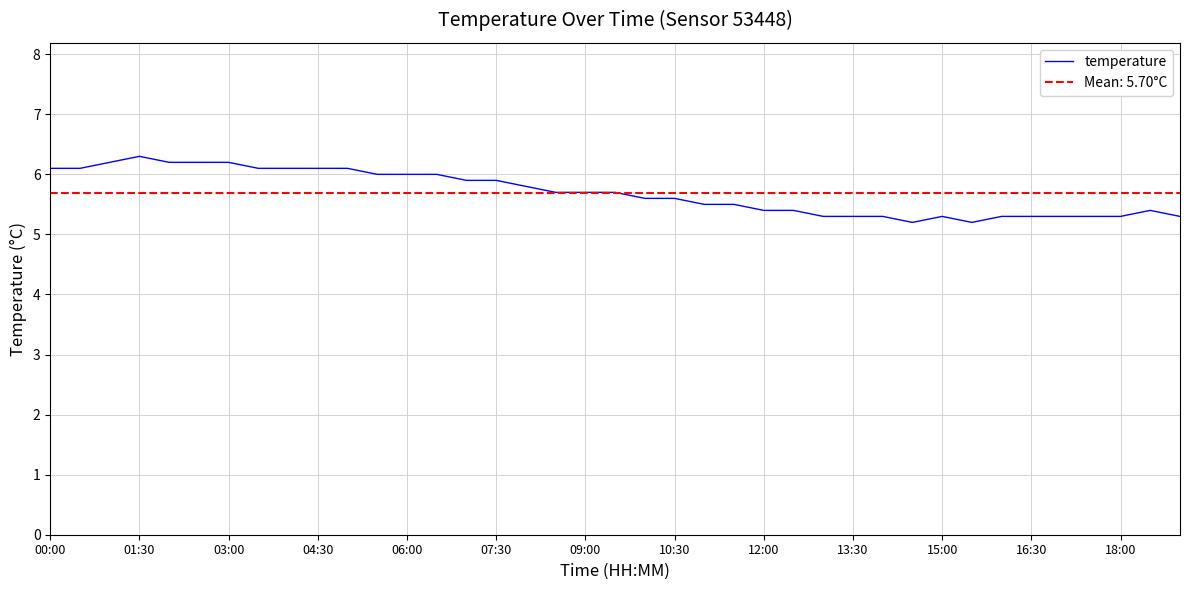

What is the minimum value for temperature?

5.2